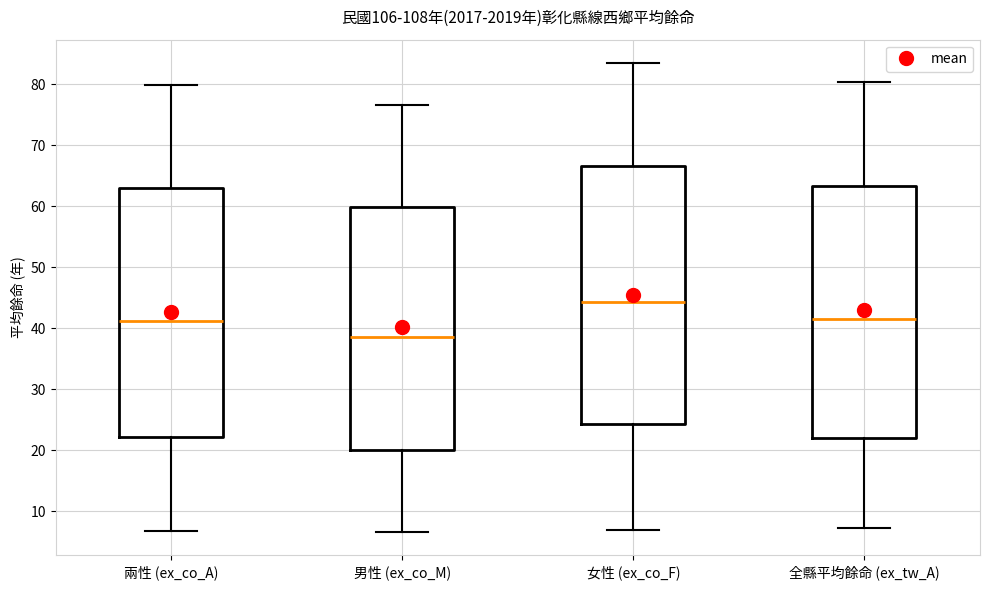

Comparing the boxes themselves (not the whiskers), which one is the tallest?

女性 (ex_co_F)